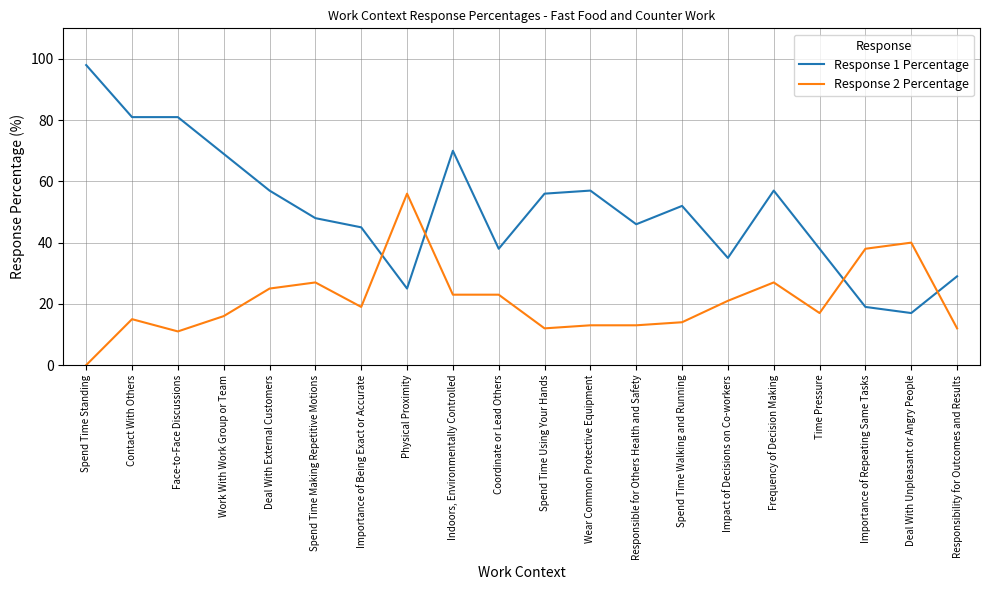

Where do Response 2 Percentage and Response 1 Percentage first cross each other?

Importance of Being Exact or Accurate and Physical Proximity